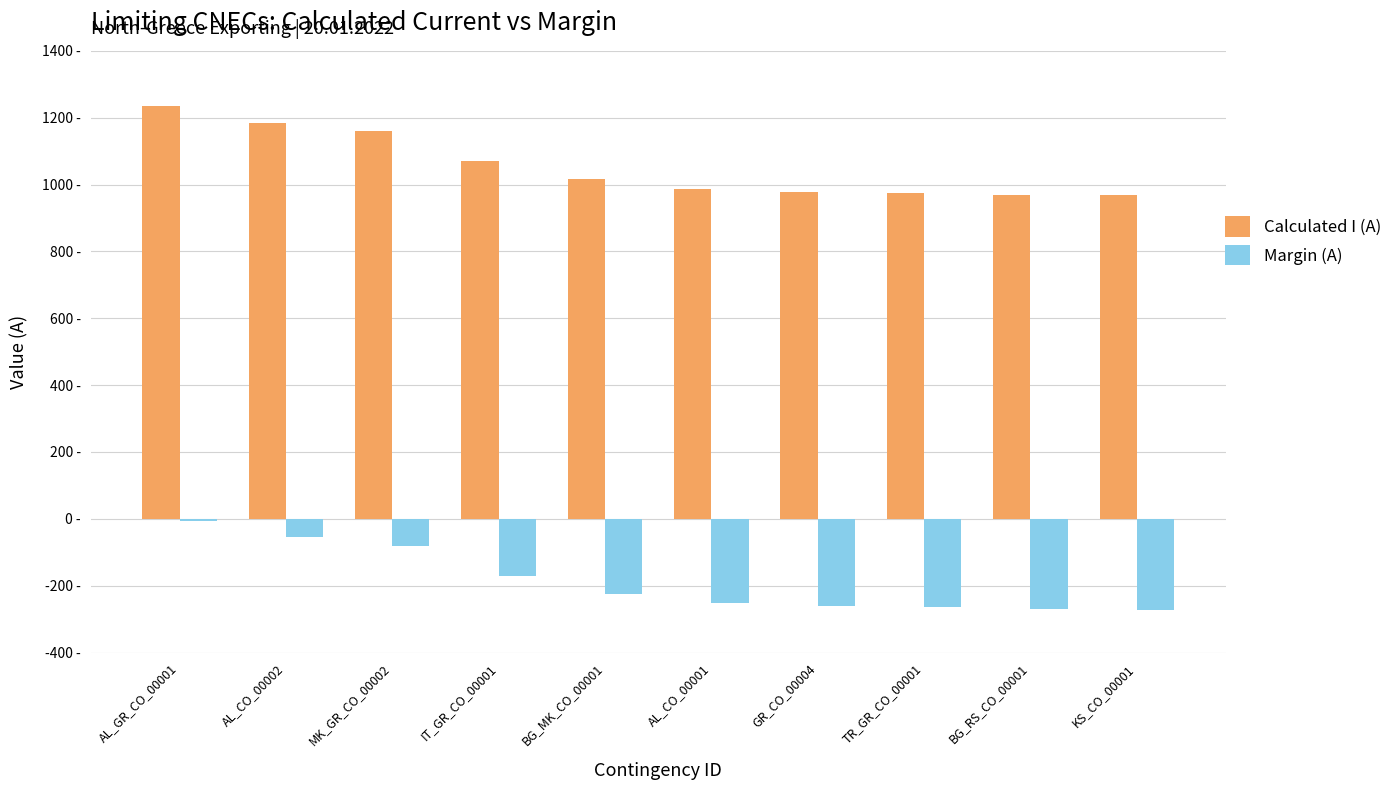

Reading left to right, transcribe all the data shown in this chart.

Calculated I (A): 1235	1185	1160	1069	1016	987	979	976	969	968
Margin (A): -5	-55	-80	-171	-224	-253	-261	-264	-271	-272